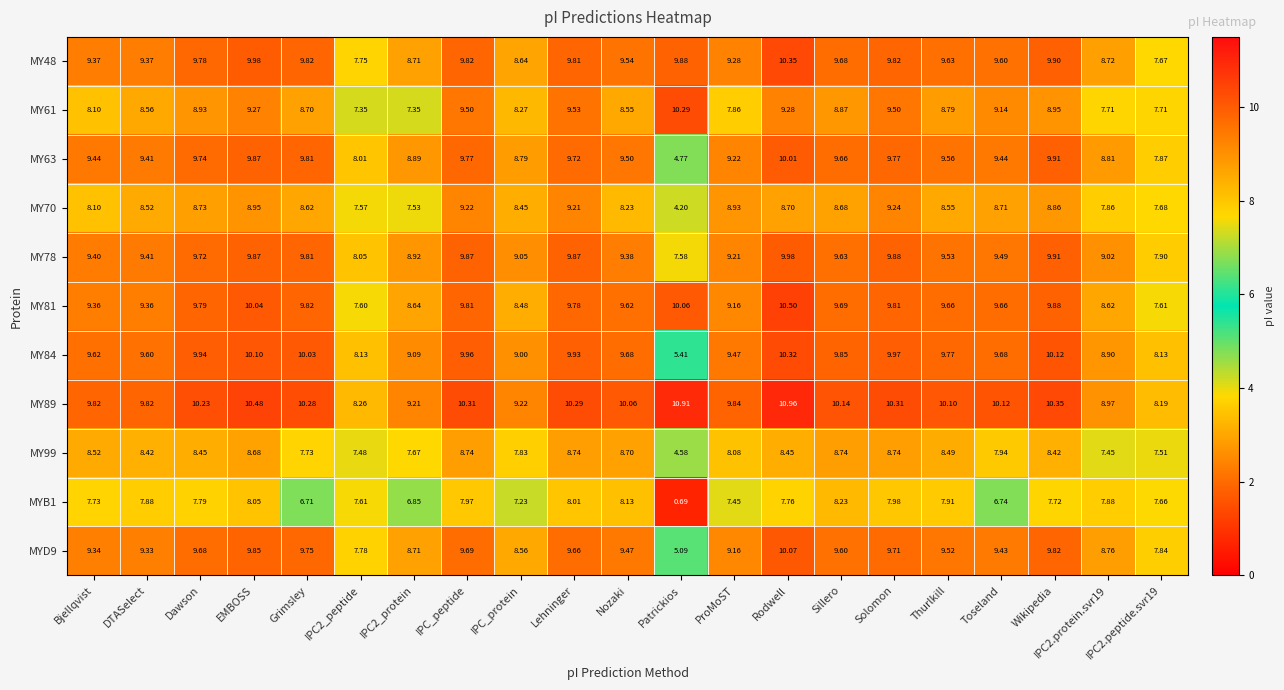

What is the total value across all series at Rodwell?

106.4